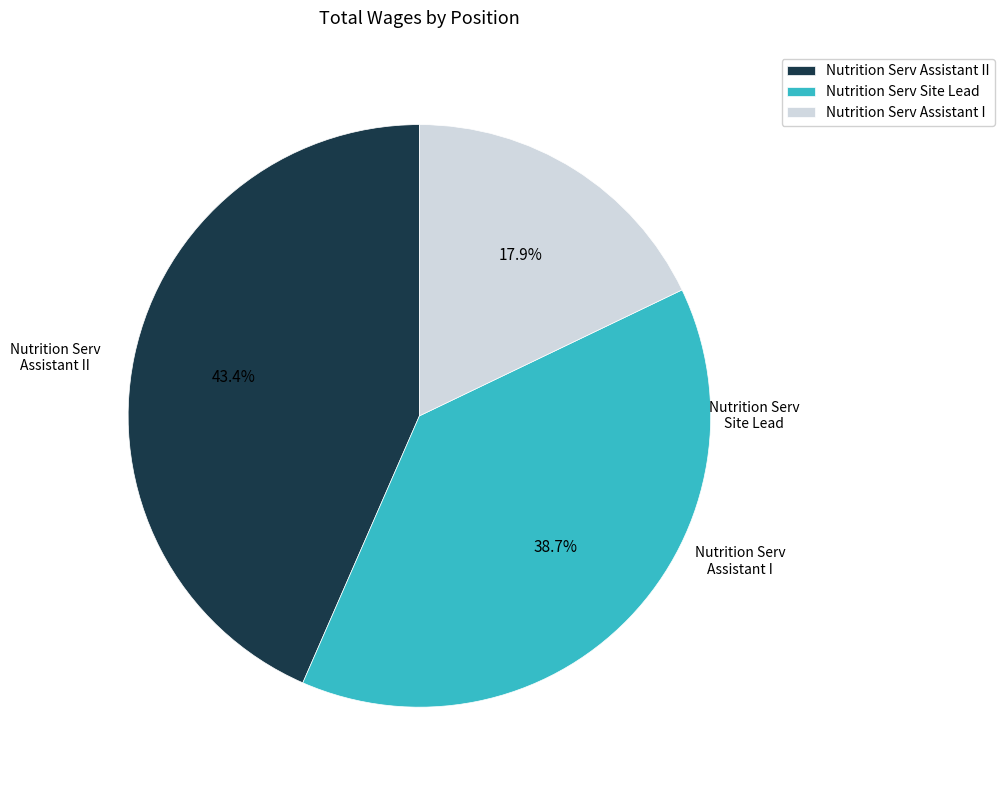

Approximately how many times larger is the value at Nutrition Serv Assistant II compared to Nutrition Serv Site Lead?

1.1